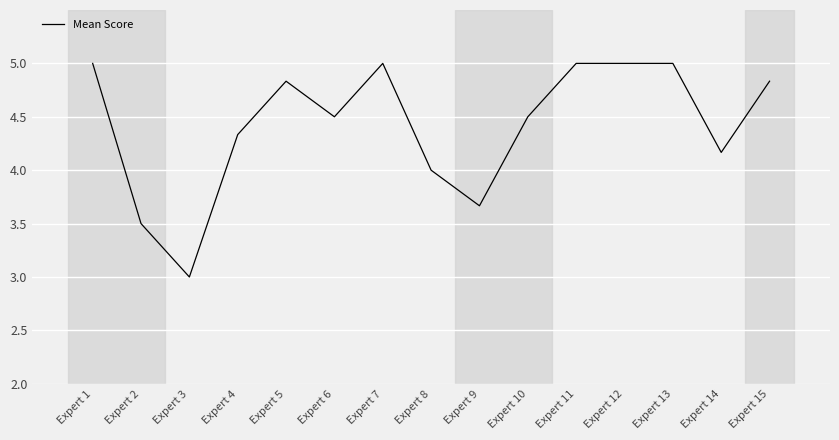

What is the difference between the values at Expert 2 and Expert 1?

1.5